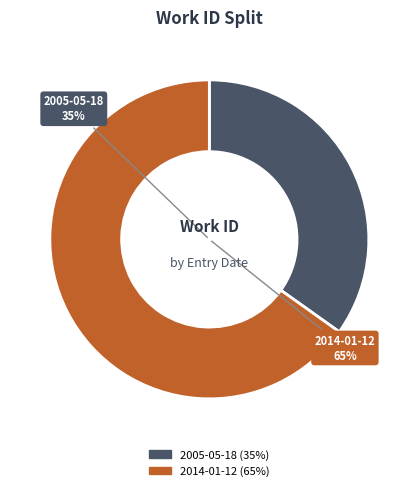

Combined, what portion of the pie is 2005-05-18 and 2014-01-12?

100.0%